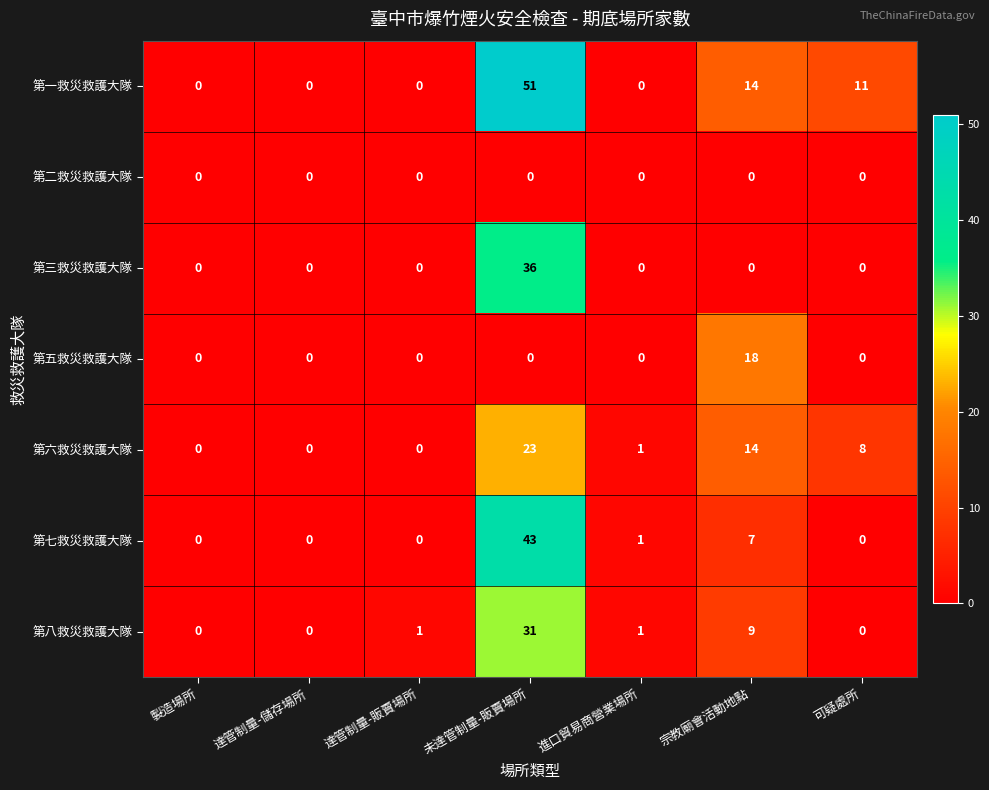

What value does the 第八救災救護大隊 series have at 未達管制量-販賣場所?

31